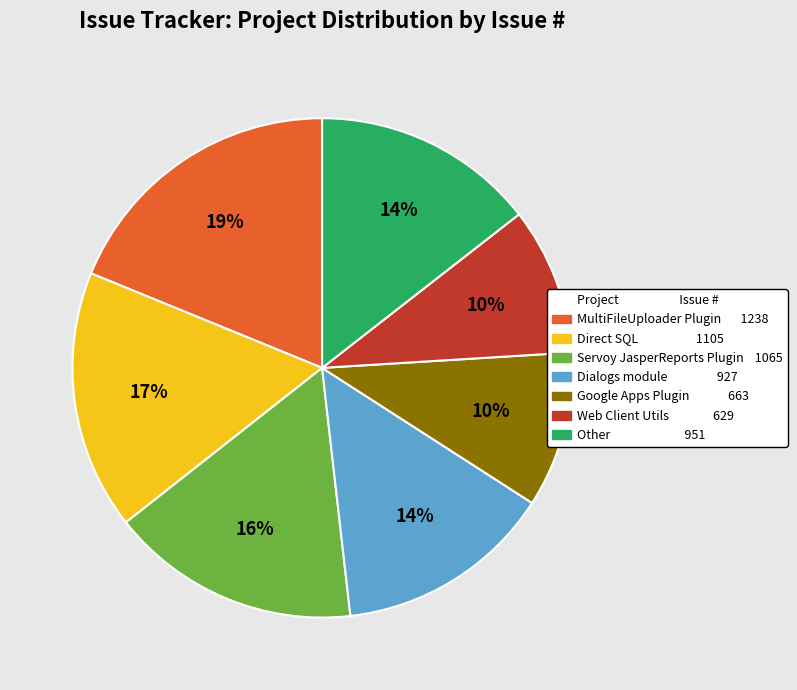

Does any single category account for the majority?

No